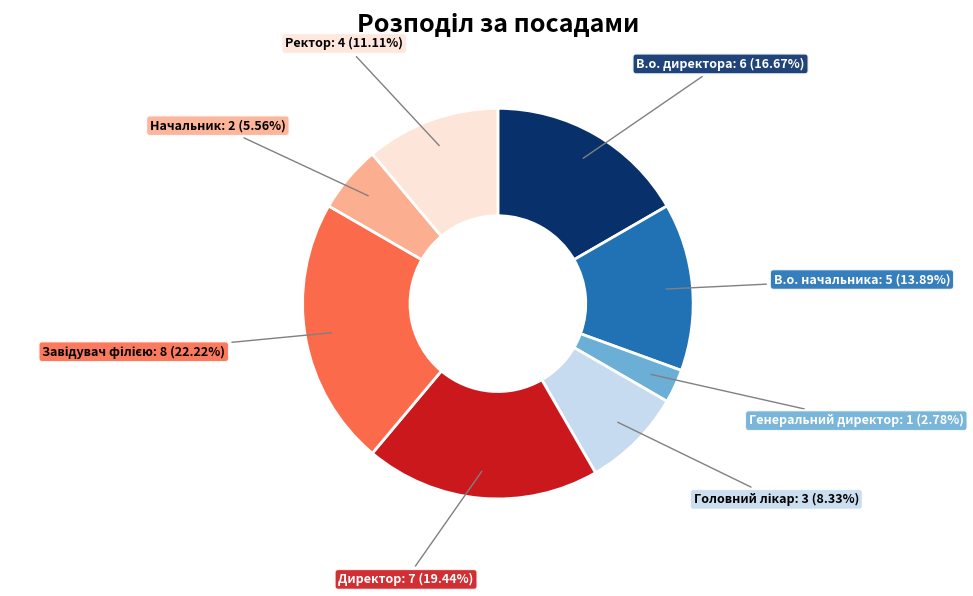

Is there any slice that represents more than half of the pie?

No